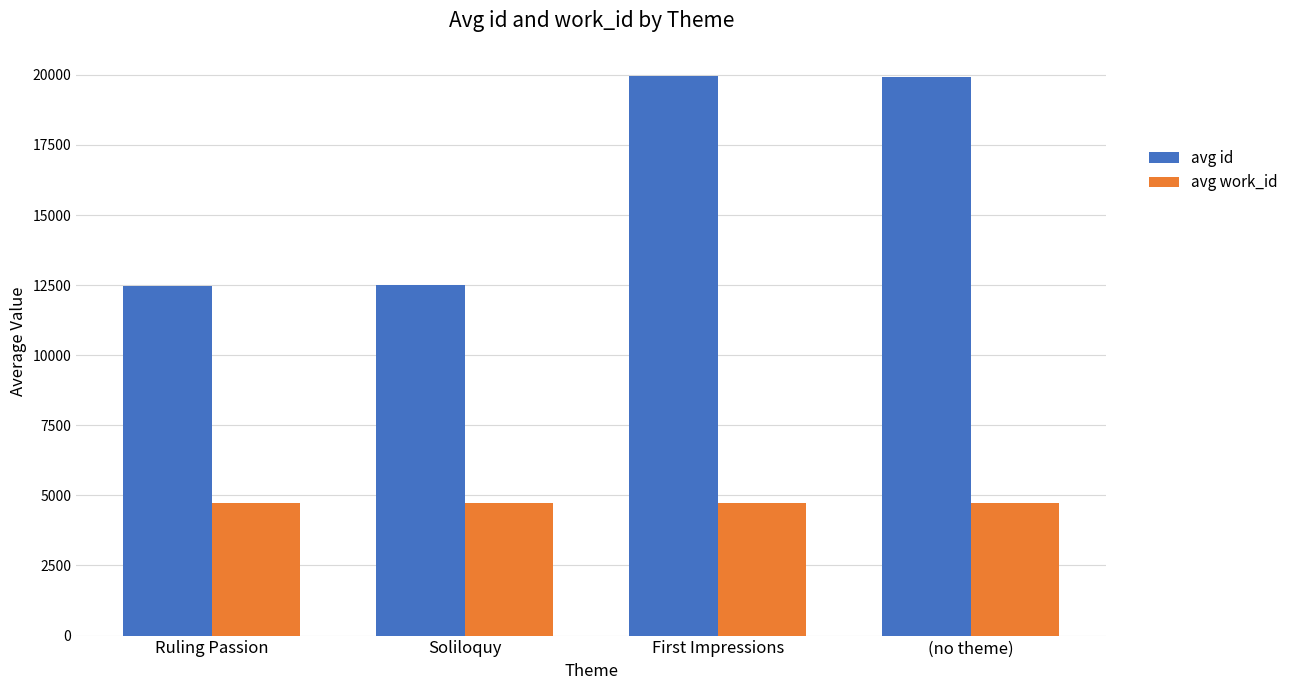

At Ruling Passion, list the series in order from smallest to largest.

avg work_id, avg id